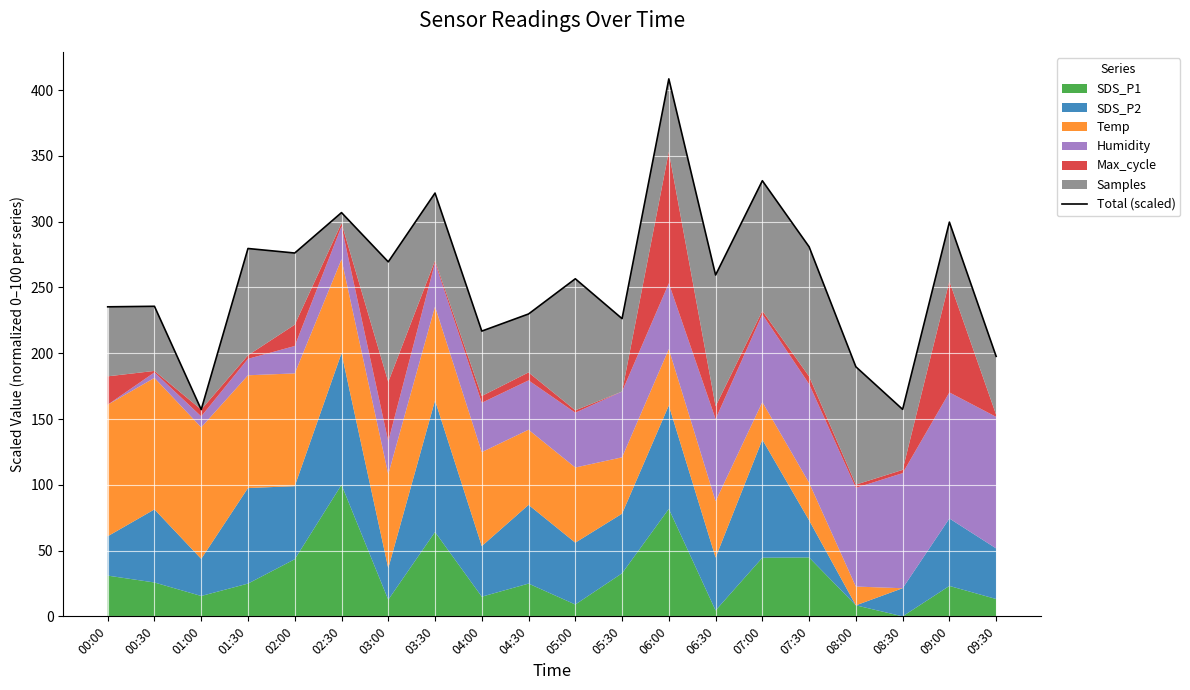

List the labels in order of value, smallest first.

01:00, 08:30, 08:00, 09:30, 04:00, 05:30, 04:30, 00:00, 00:30, 05:00, 06:30, 03:00, 02:00, 01:30, 07:30, 09:00, 02:30, 03:30, 07:00, 06:00